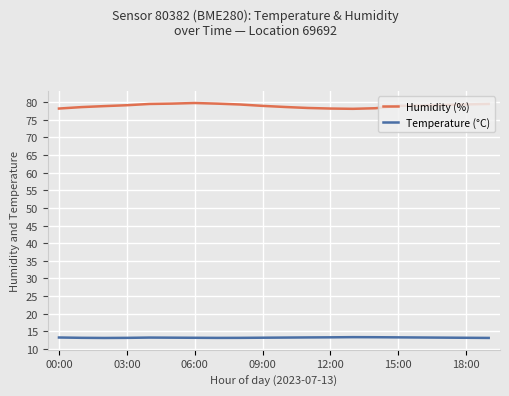

List the series in order of their peak value, lowest first.

Temperature (°C), Humidity (%)